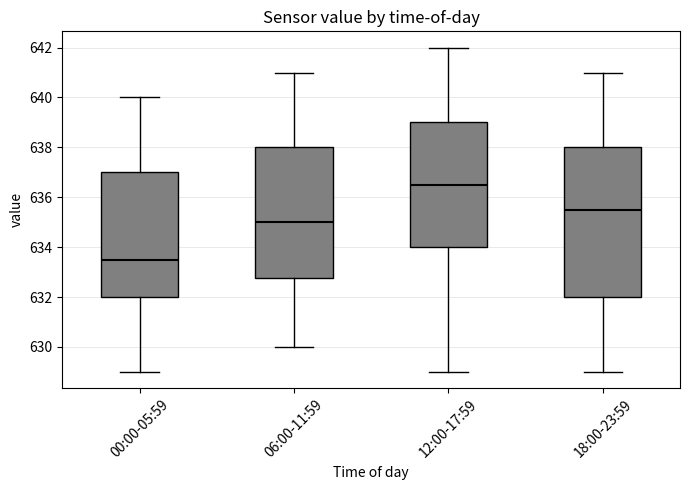

Reading left to right, transcribe this box plot: for each box, give where its median line is, the range the box spans, and where its two whiskers end, as read against the y-axis. The values are not printed on the chart, so give them approximately, as read against the axis.

00:00-05:59: median 633.6, box 632.0 to 637.0, whiskers 629.0 to 640.0
06:00-11:59: median 635.0, box 632.8 to 638.0, whiskers 630.0 to 641.0
12:00-17:59: median 636.6, box 634.0 to 639.0, whiskers 629.0 to 642.0
18:00-23:59: median 635.6, box 632.0 to 638.0, whiskers 629.0 to 641.0